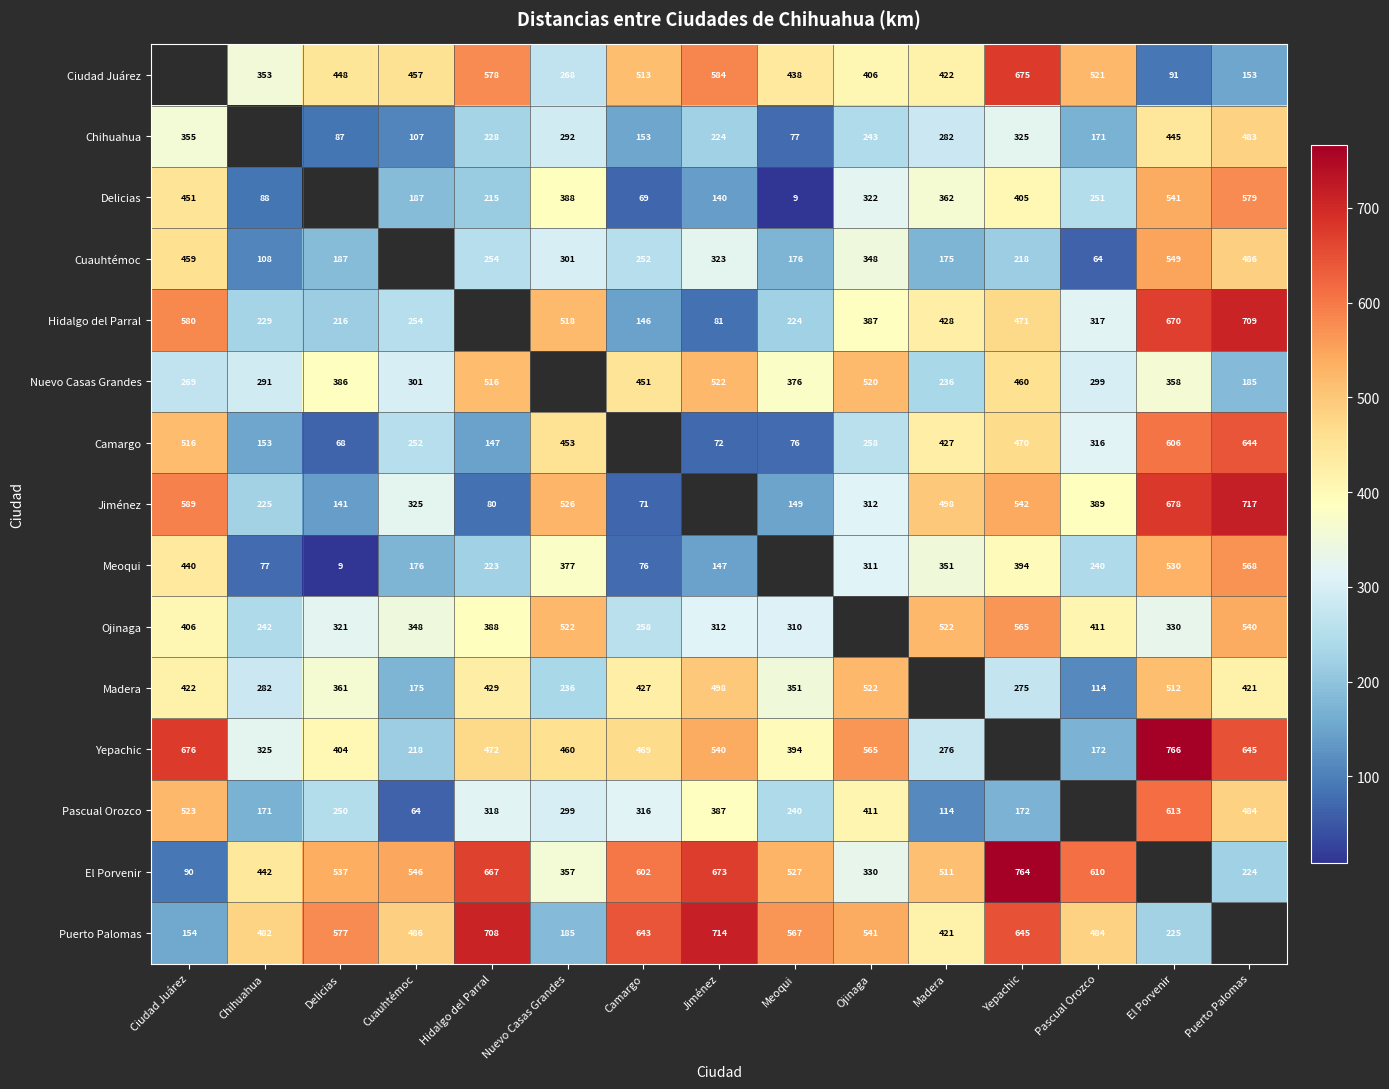

Is the value of Delicias at Ciudad Juárez greater than the value of Ciudad Juárez at Yepachic?

No